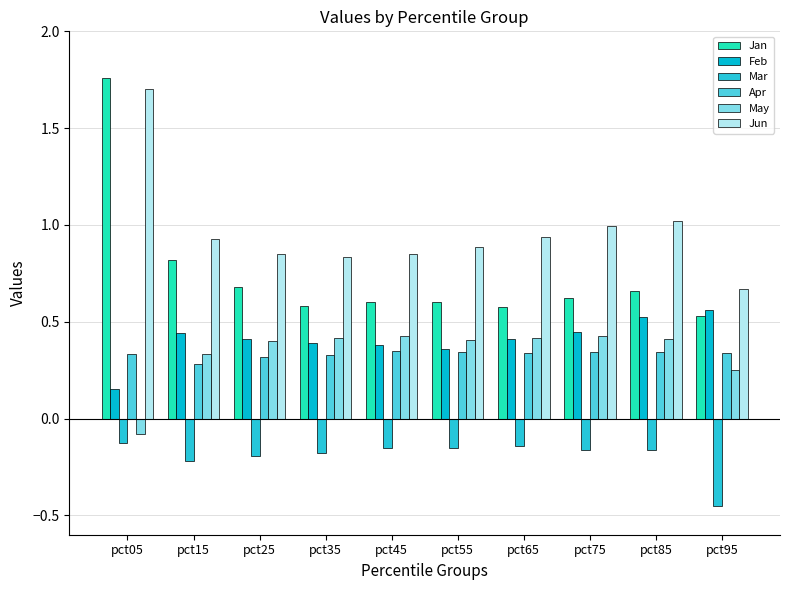

Reading right to left, transcribe all the data shown in this chart.

Jan: 0.5	0.7	0.6	0.6	0.6	0.6	0.6	0.7	0.8	1.8
Feb: 0.6	0.5	0.4	0.4	0.4	0.4	0.4	0.4	0.4	0.2
Mar: -0.5	-0.2	-0.2	-0.1	-0.2	-0.2	-0.2	-0.2	-0.2	-0.1
Apr: 0.3	0.3	0.3	0.3	0.3	0.3	0.3	0.3	0.3	0.3
May: 0.2	0.4	0.4	0.4	0.4	0.4	0.4	0.4	0.3	-0.1
Jun: 0.7	1.0	1.0	0.9	0.9	0.8	0.8	0.9	0.9	1.7